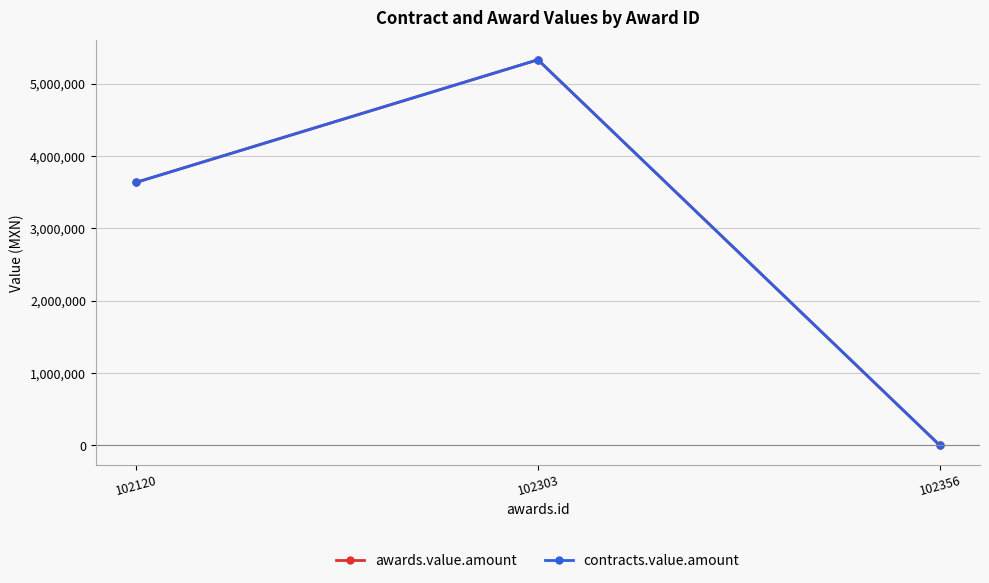

Read the contracts.value.amount value at 102120, to the nearest 50.

3636600